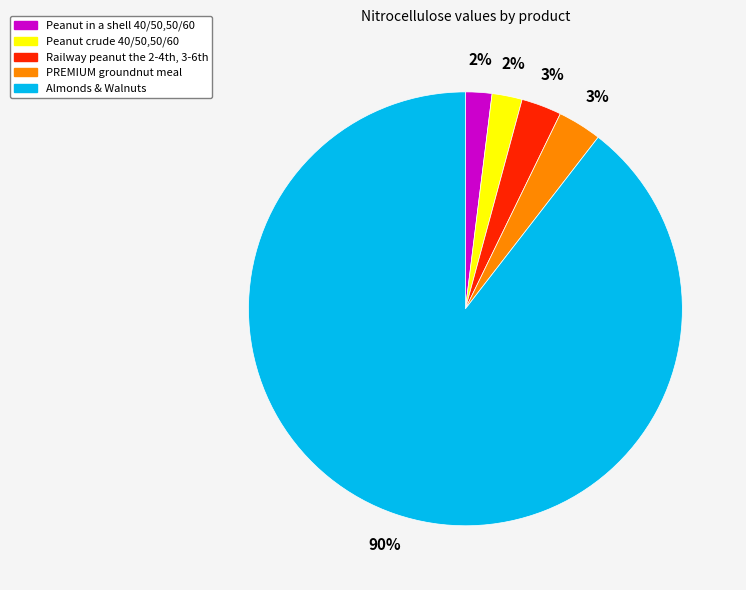

To the nearest percent, what is the average slice percentage?

20%